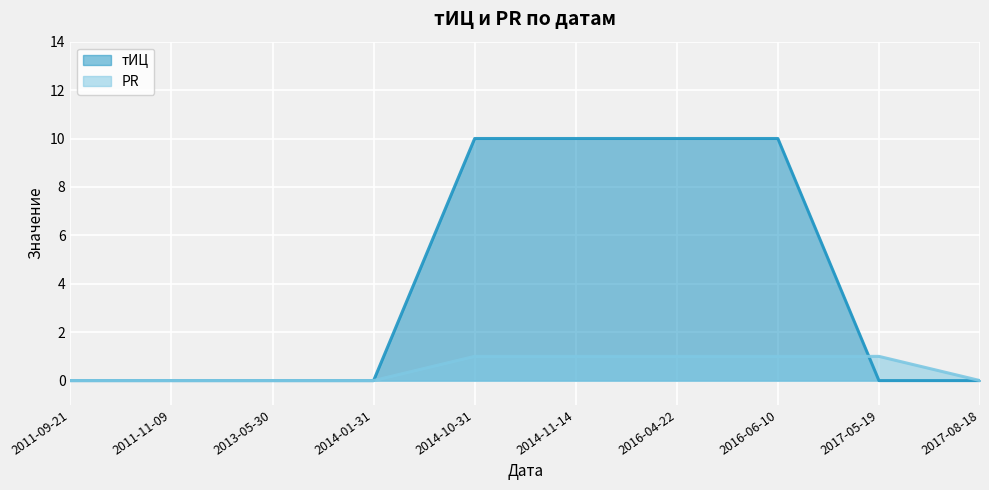

Rank the series by their maximum value, from lowest to highest.

PR, тИЦ